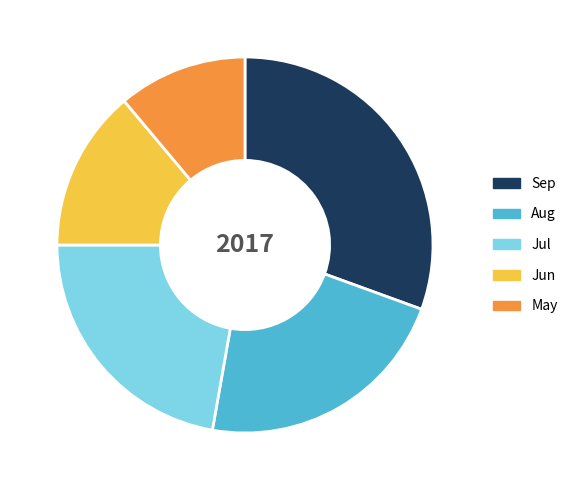

What is the ratio of the value at May to the value at Jun?

0.8